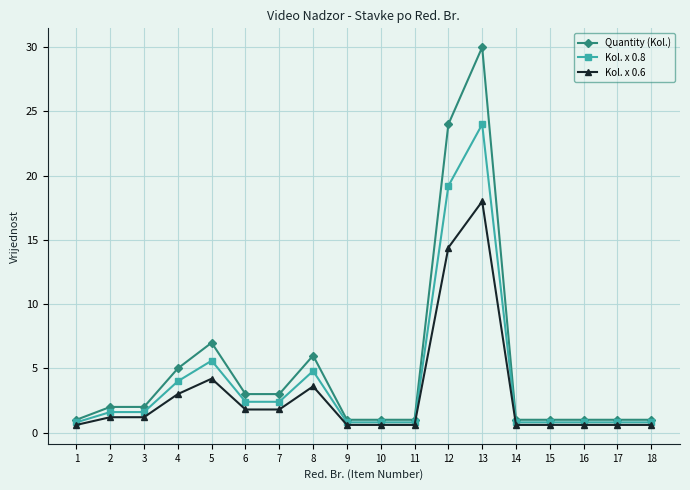

Rank the series by their maximum value, from highest to lowest.

Quantity (Kol.), Kol. x 0.8, Kol. x 0.6